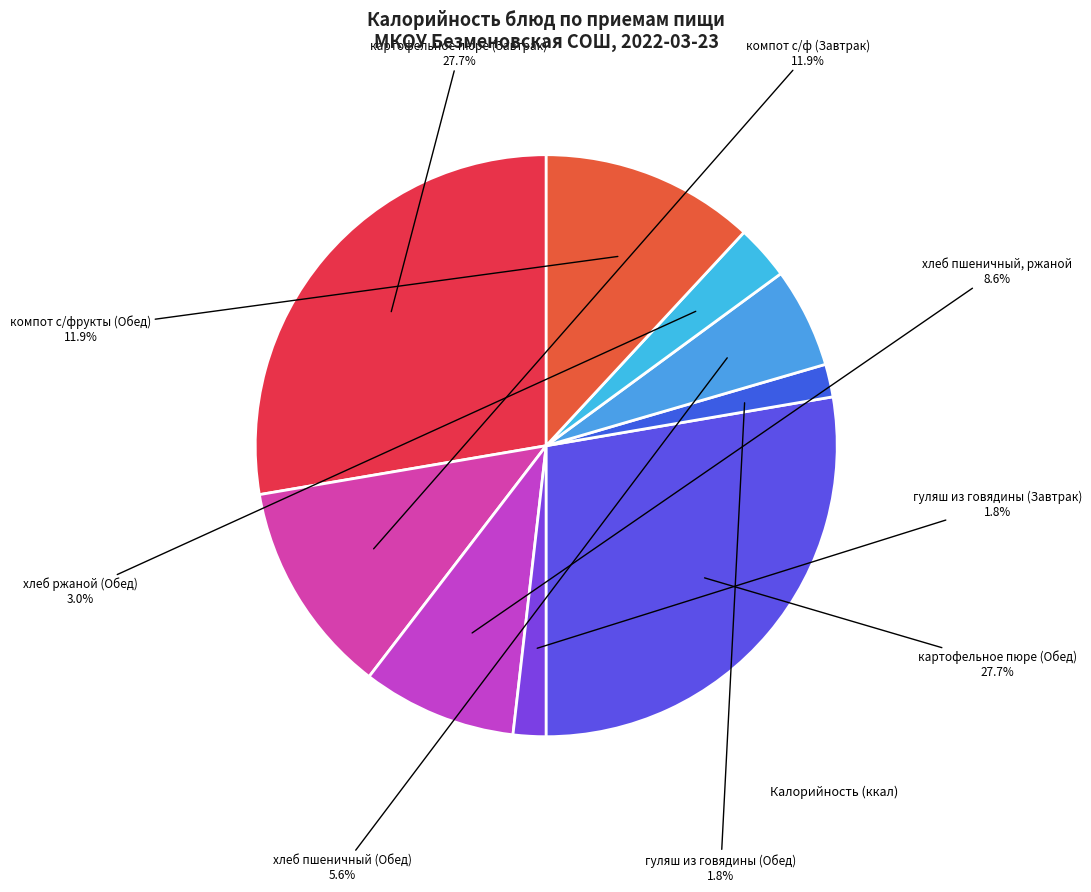

How many segments does this pie chart have?

9